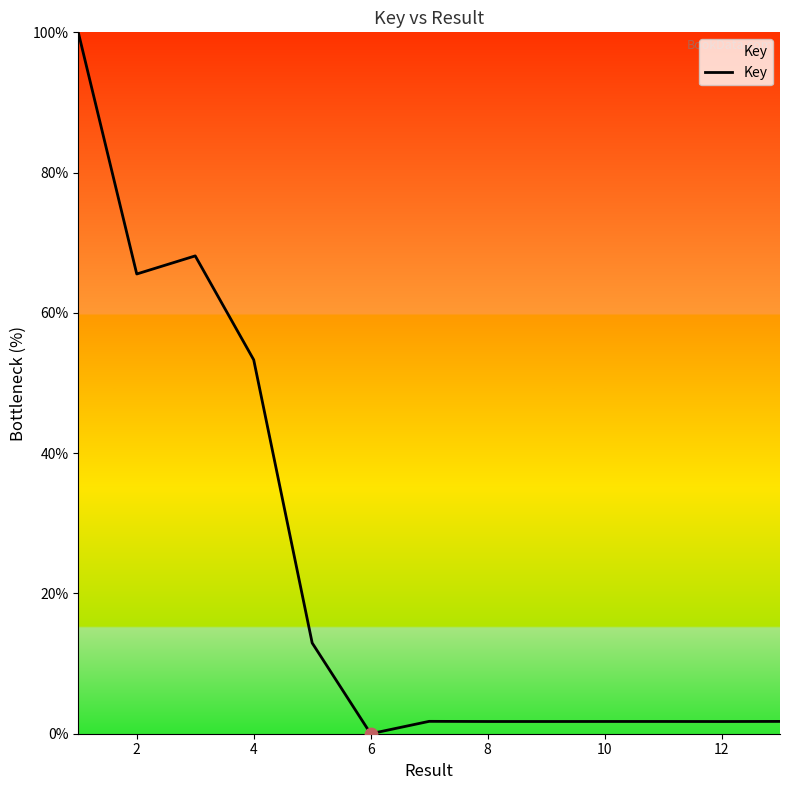

What is the greatest value displayed?

100.0